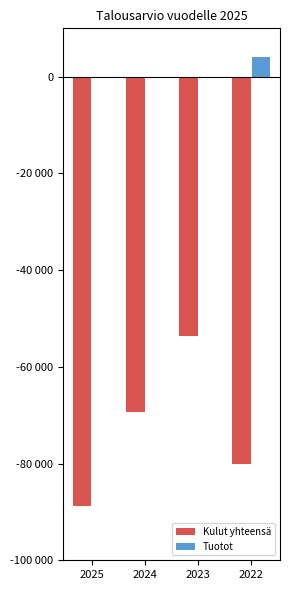

Read the Kulut yhteensä value at 2024.

-69314.6